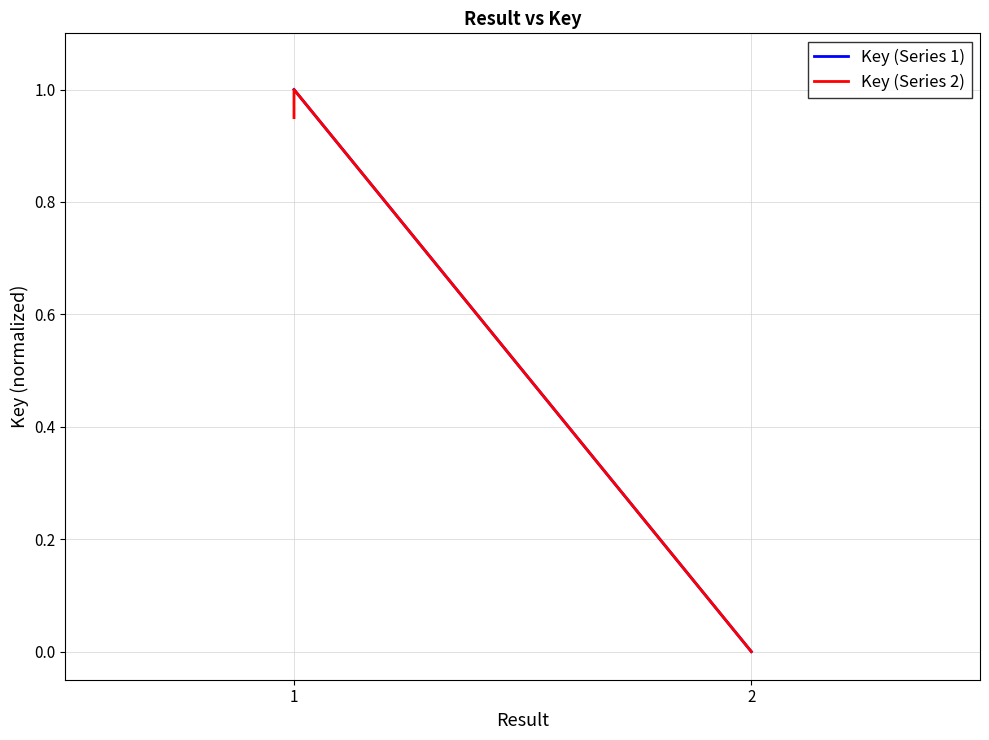

Is the value of Key (Series 2) at 1 greater than the value of Key (Series 1) at 1?

No